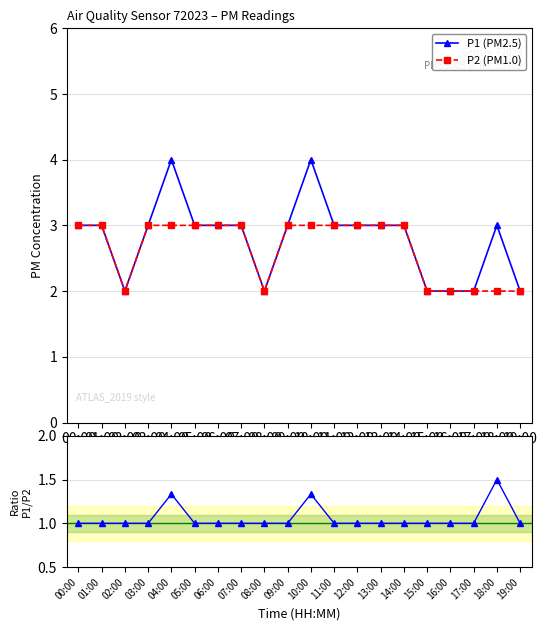

Does the chart have visible grid lines?

Yes